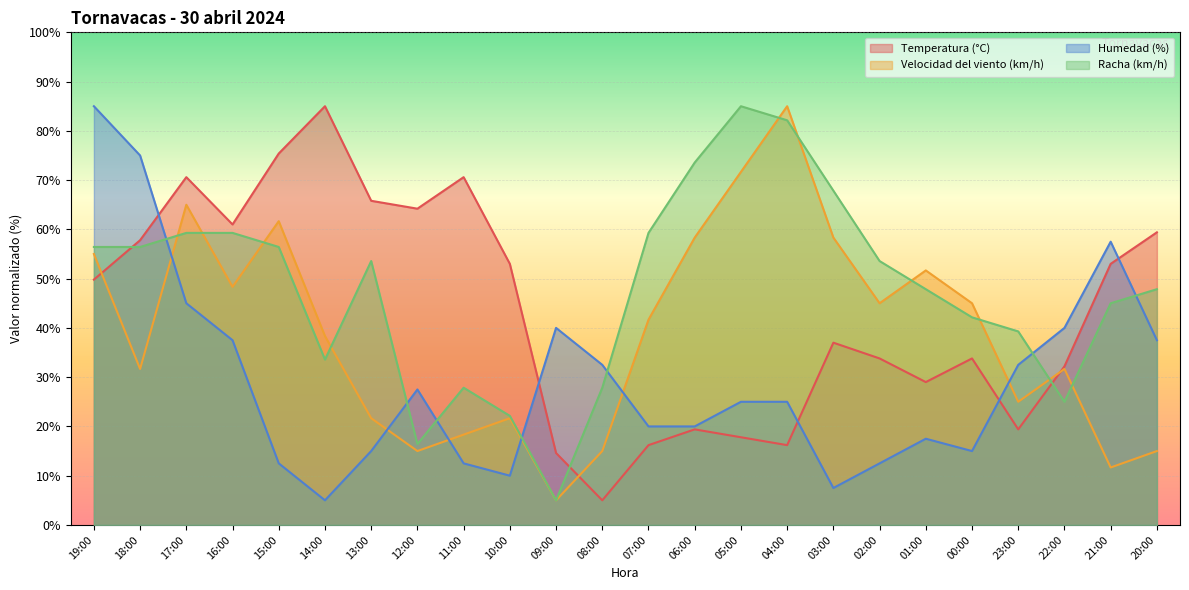

Which series ends up on top after the final intersection of Humedad (%) and Racha (km/h)?

Racha (km/h)